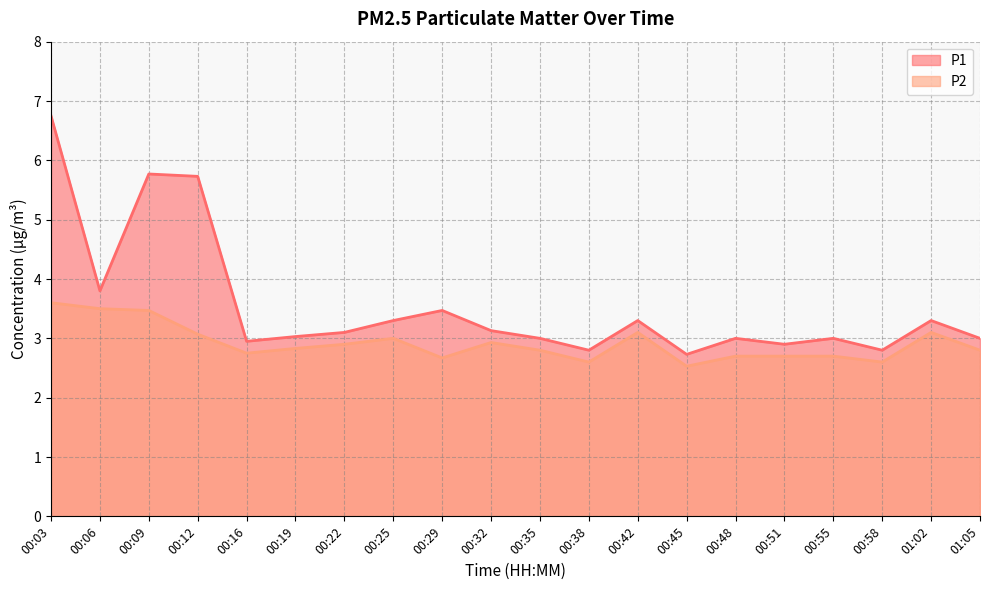

Which series has the largest total across all categories?

P1